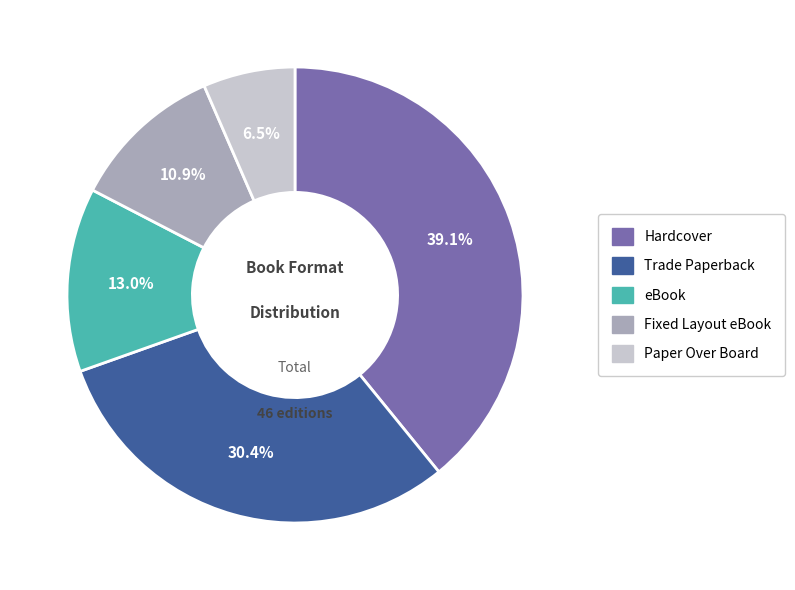

Which category has the biggest portion of the pie?

Hardcover